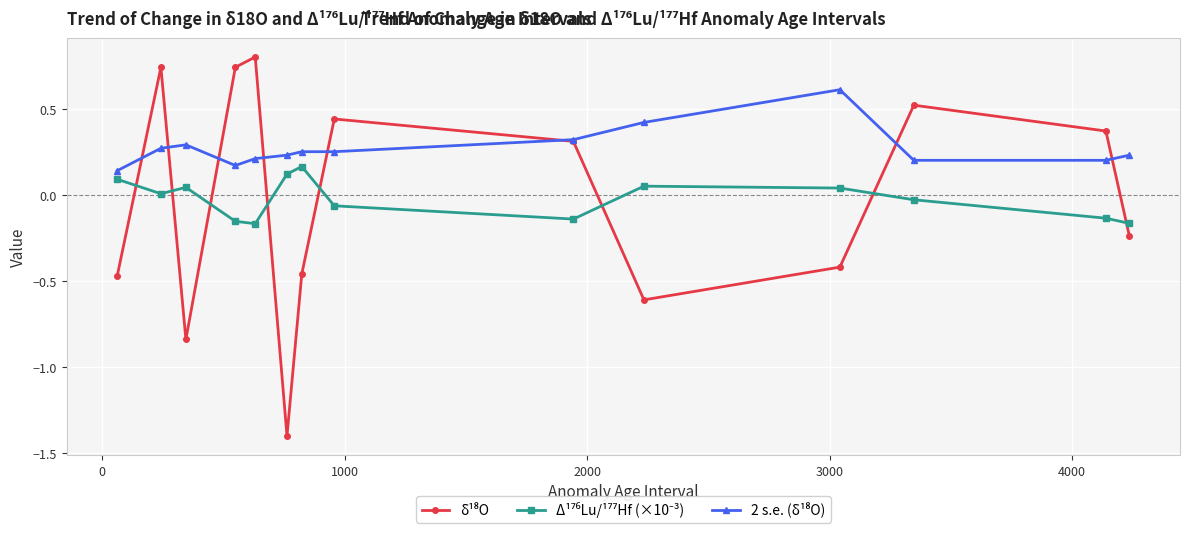

Is this an area chart (filled region under the line)?

No